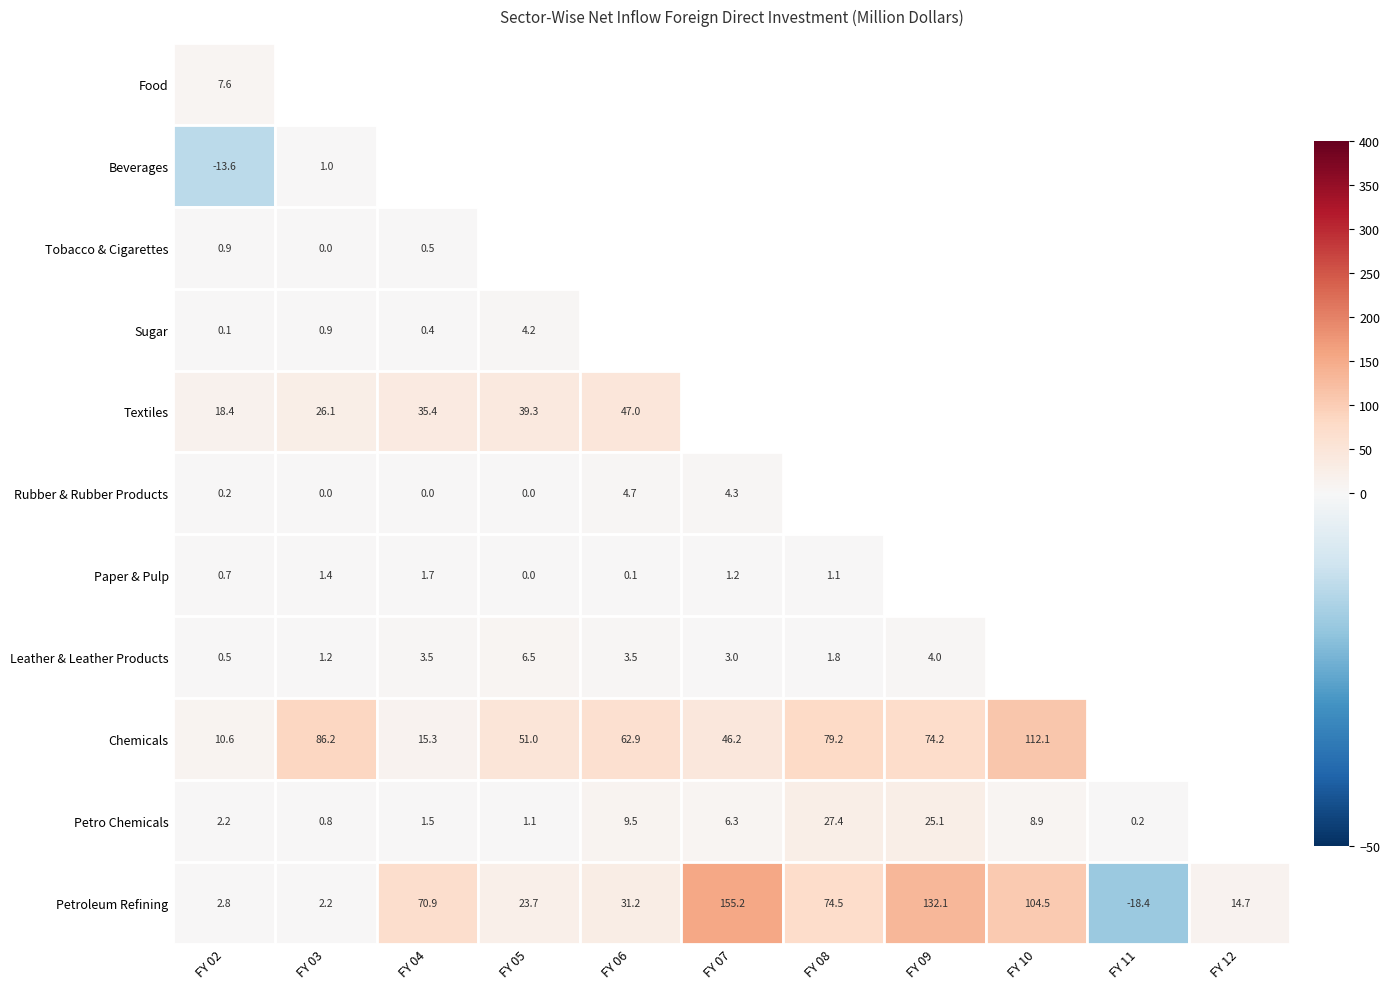

Read the Leather & Leather Products value at FY 04.

3.5